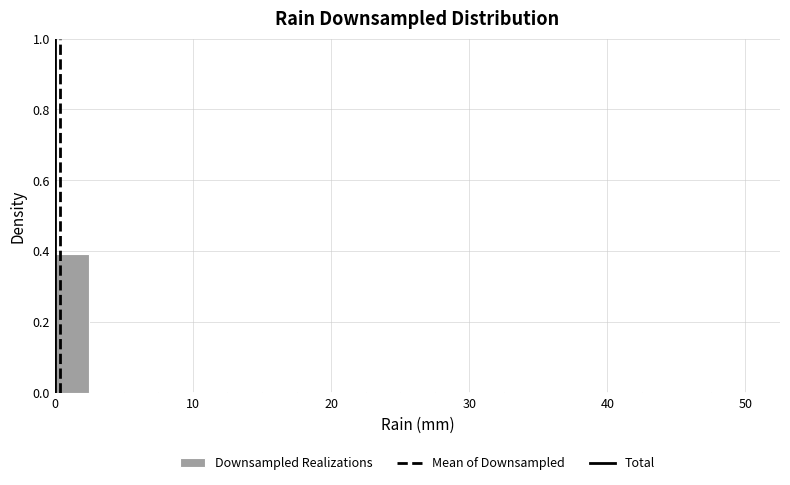

Around what value on the x-axis is the tallest bar? Give the approximate position of its centre, as read against the axis.

1